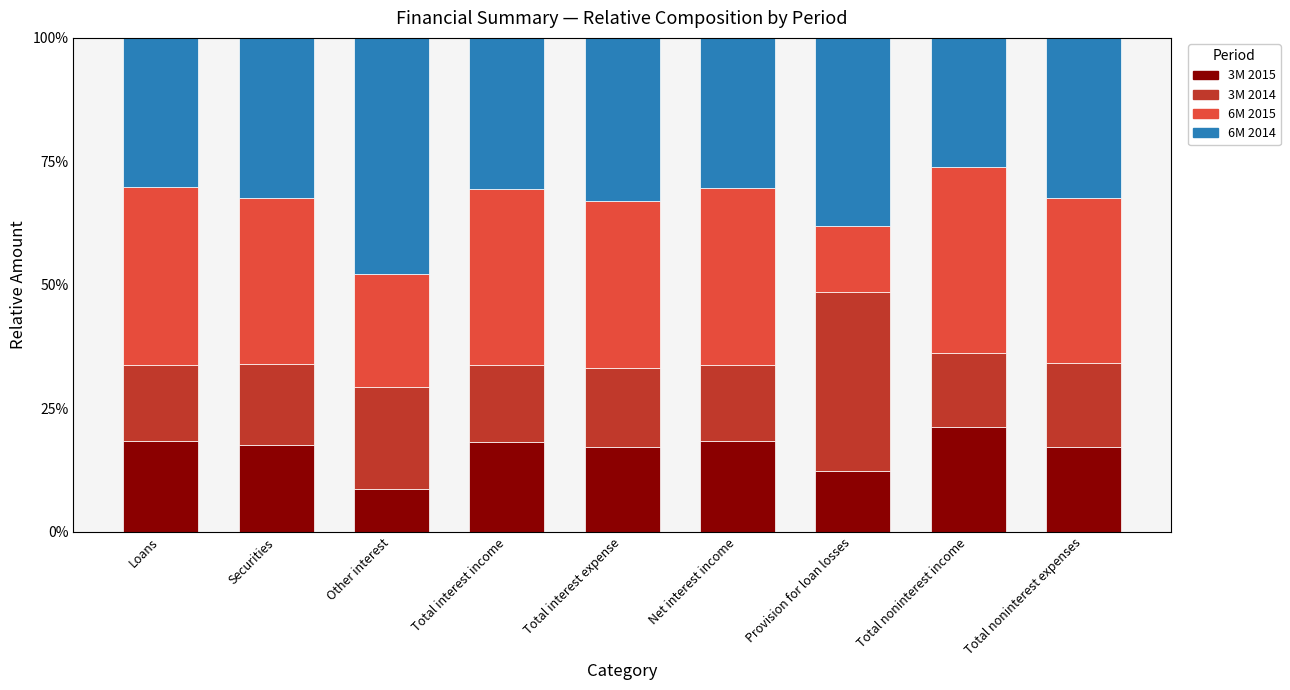

How many bars are there in total?

9